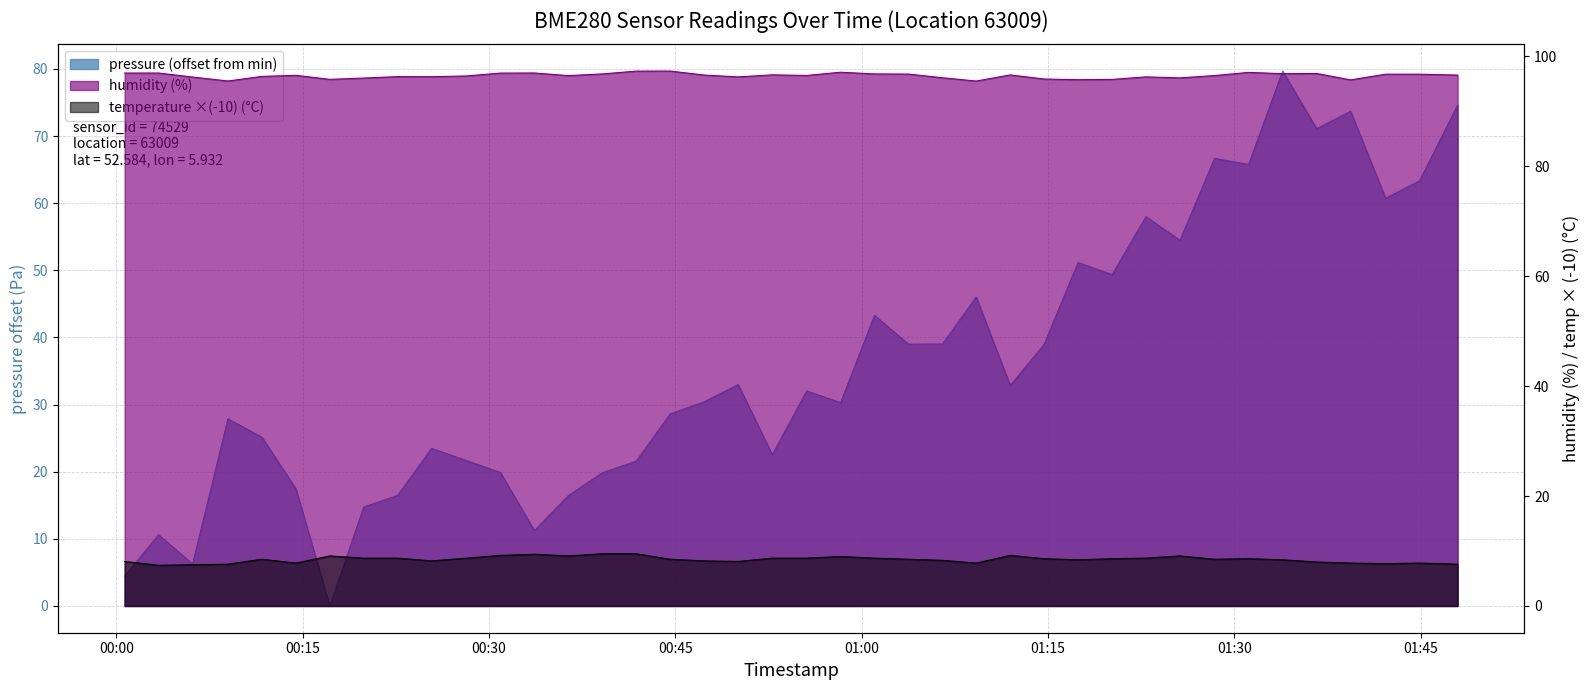

Read the pressure value at 2022-12-17T01:47:58.

74.6